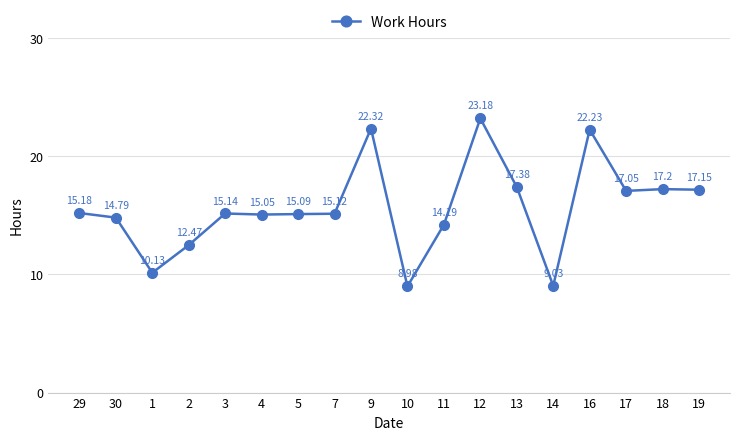

Is this an area chart (filled region under the line)?

No